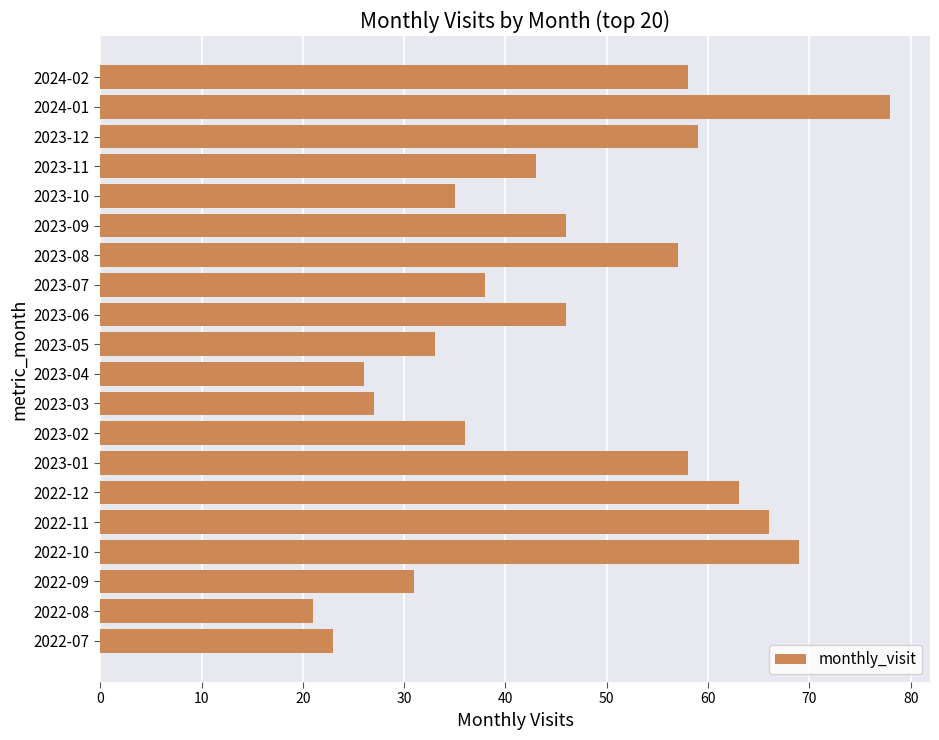

What is the ratio of the value at 2024-01 to the value at 2022-10?

1.1